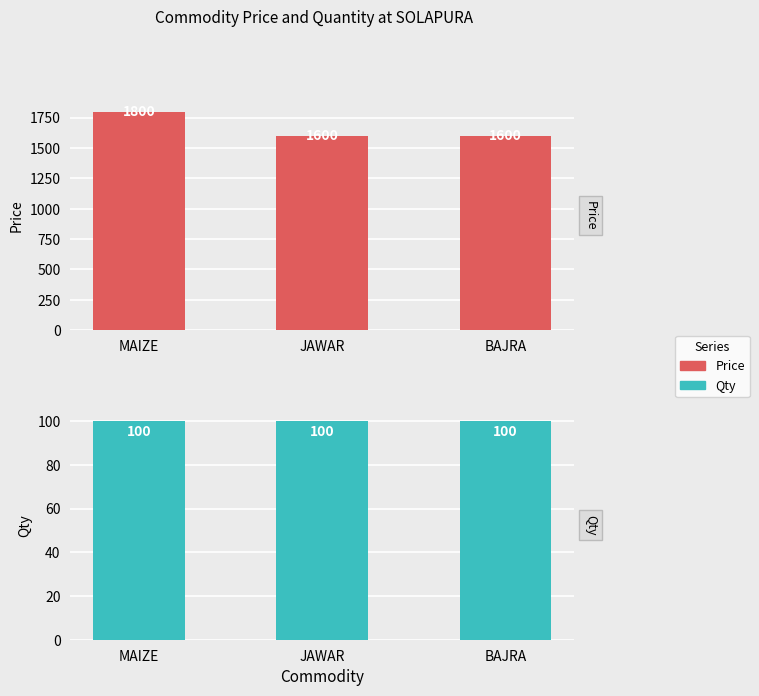

Reading left to right, extract all data points from this chart.

Price: MAIZE=1800	JAWAR=1600	BAJRA=1600
Qty: MAIZE=100	JAWAR=100	BAJRA=100